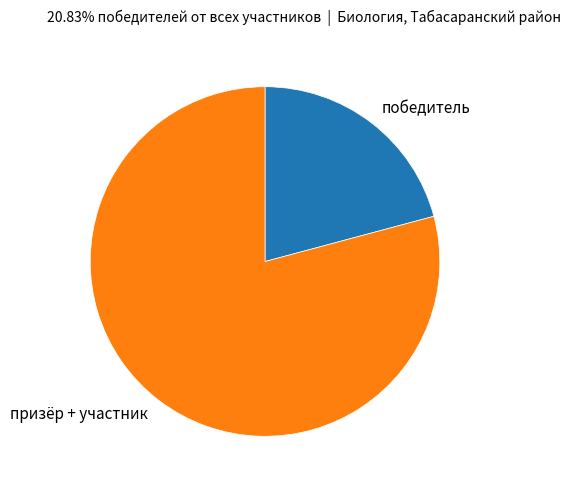

Which category accounts for the majority?

призёр + участник